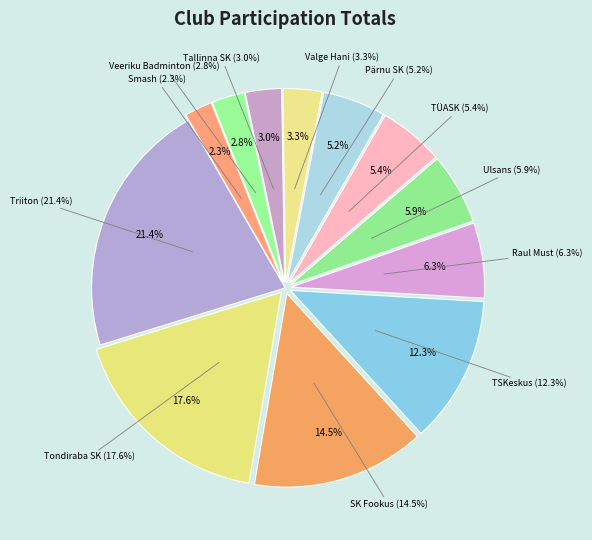

Is there a majority slice in this chart?

No